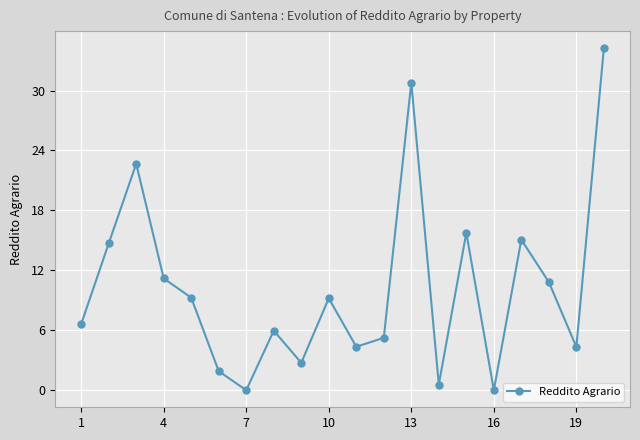

How many interior local valleys (lower than both neighbors) does the data have?

6